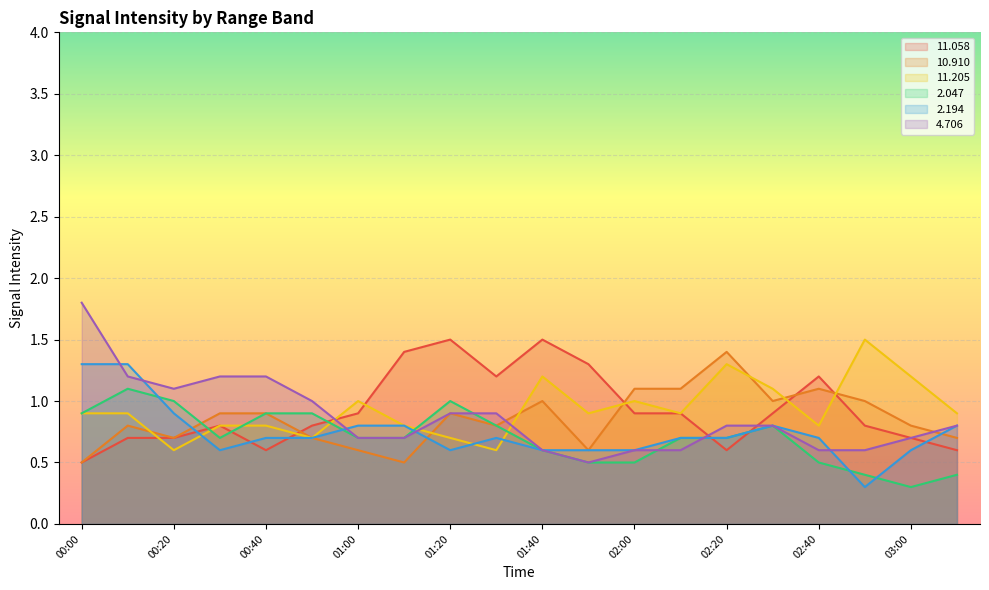

The value of   2.047 at 2004/10/28 02:10 is 0.3. True or false?

False